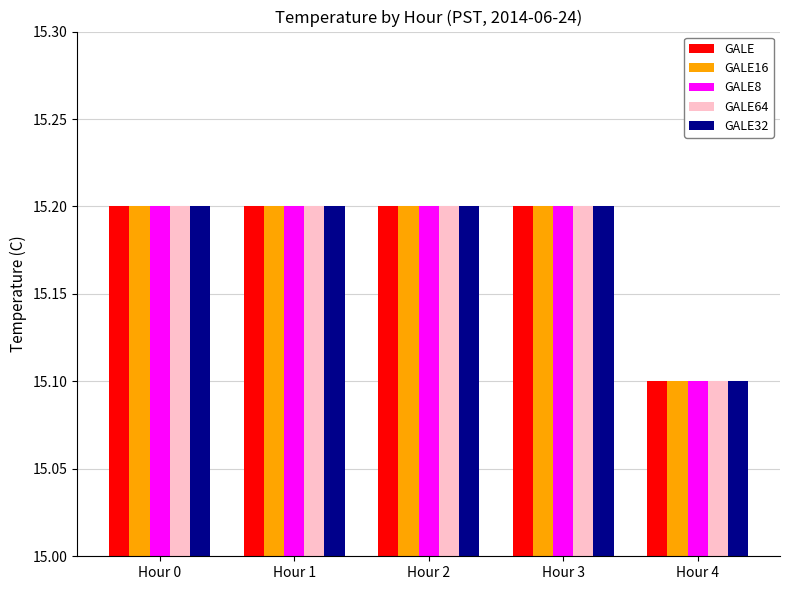

How many bars are there in each group?

5